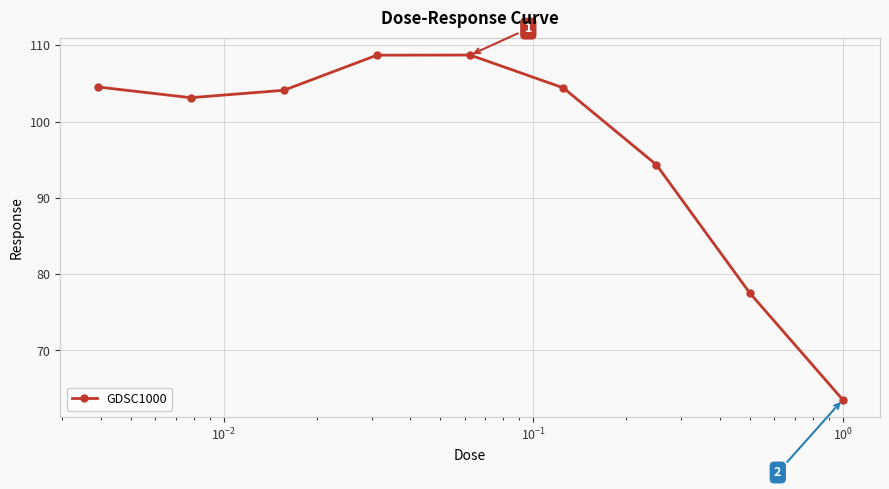

What is the sum of all values?

869.0